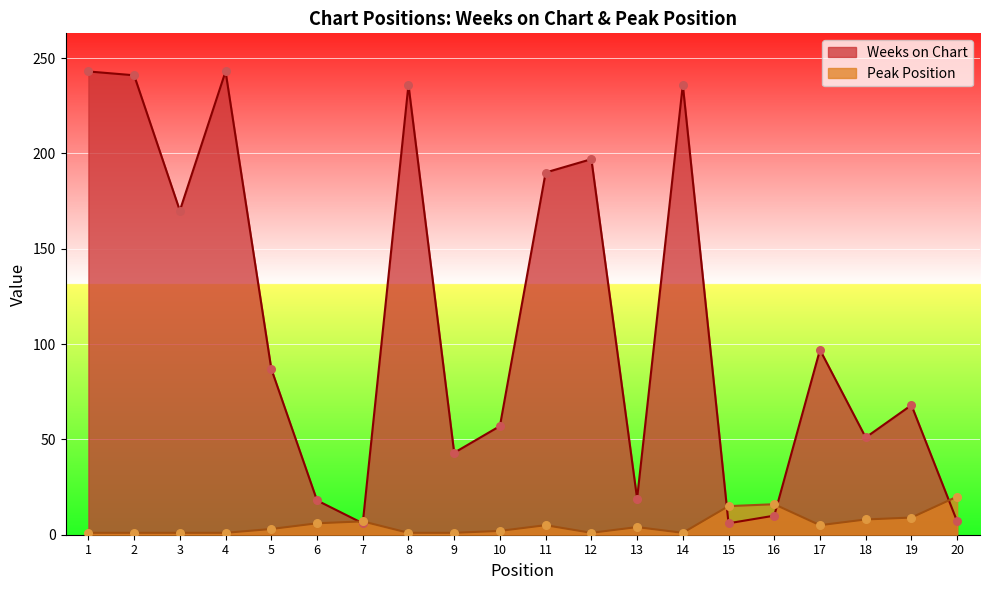

Which series has the largest Y range (max minus min)?

Weeks on Chart